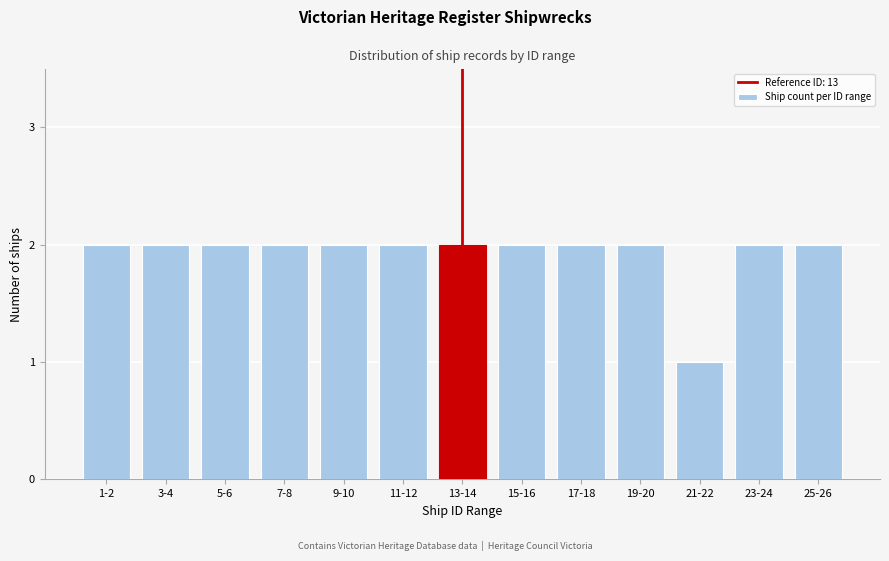

Reading left to right, extract all data points from this chart.

2	2	2	2	2	2	2	2	2	2	1	2	2